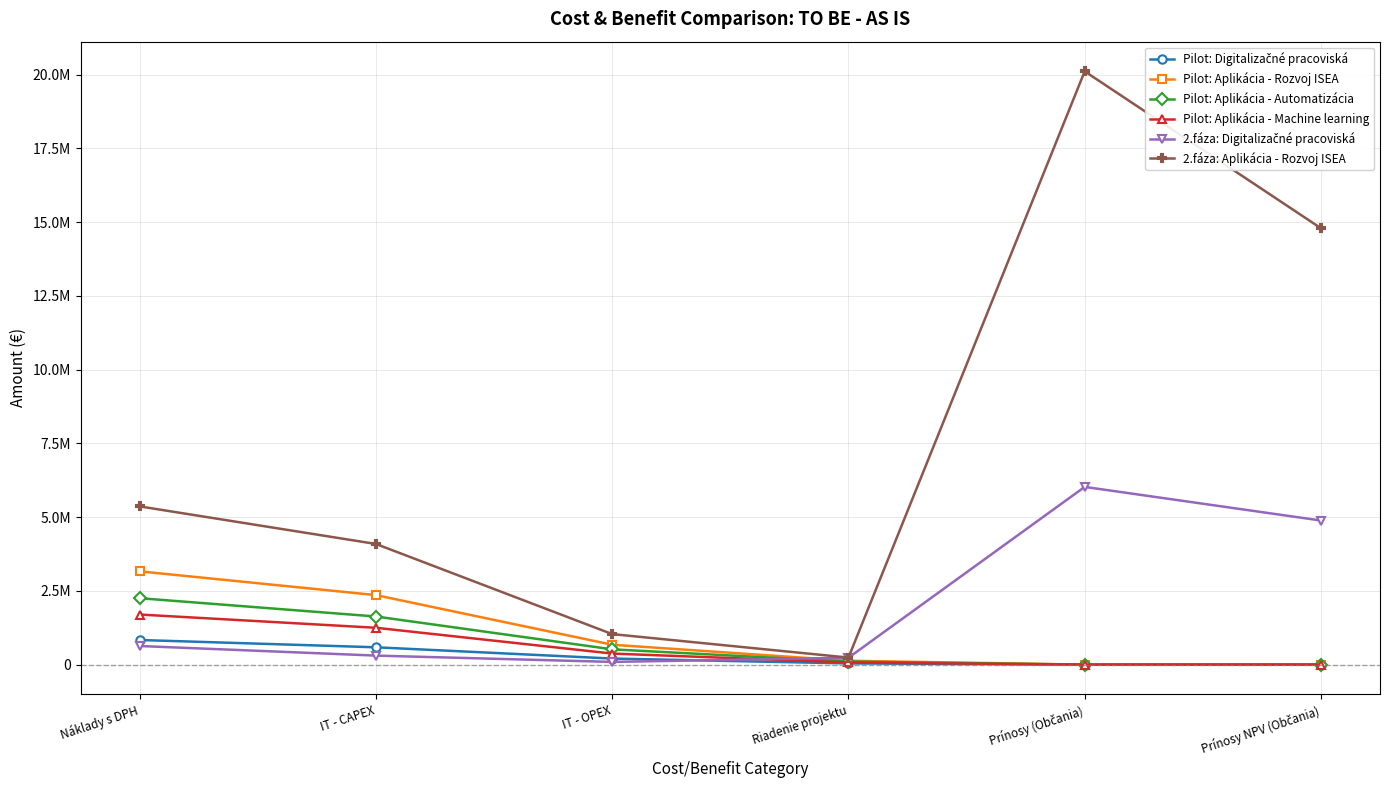

At which category does 2.fáza: Digitalizačné pracoviská reach its first local peak?

Prínosy (Občania)